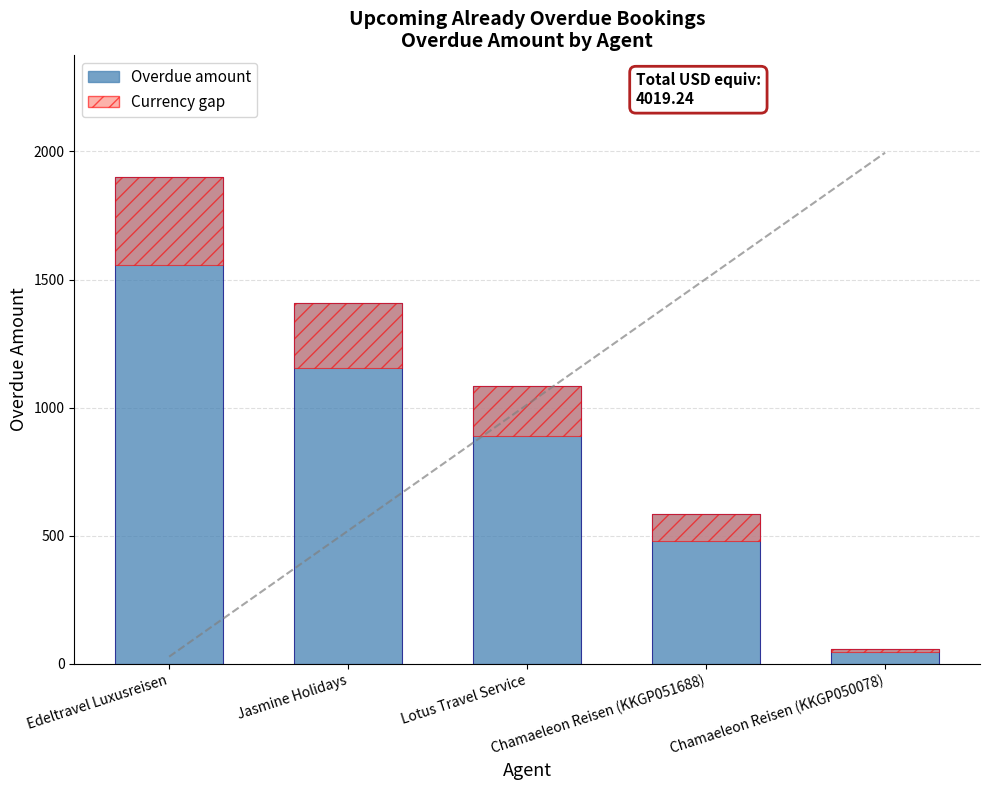

List the series in order of their peak value, lowest first.

Currency gap, Overdue amount